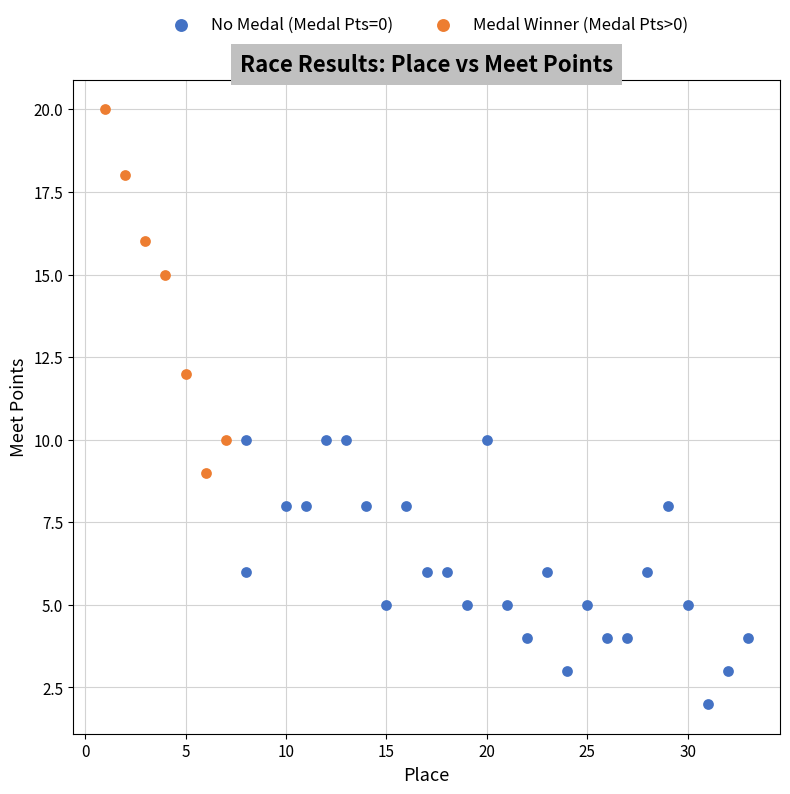

Which series has the largest Y range (max minus min)?

Medal Winner (Medal Pts>0)